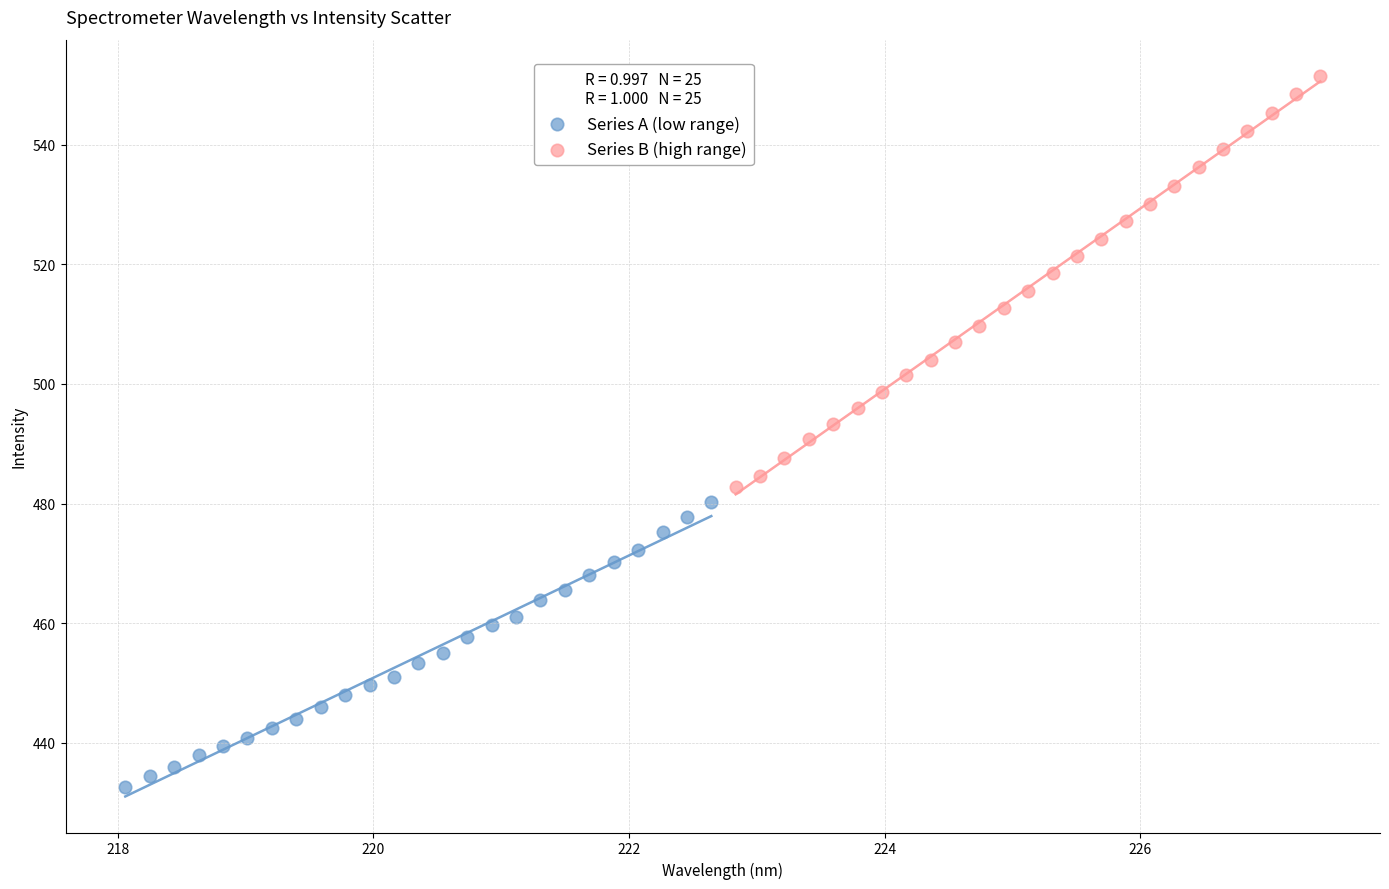

Which series contains the highest Y value?

Series B (high range)